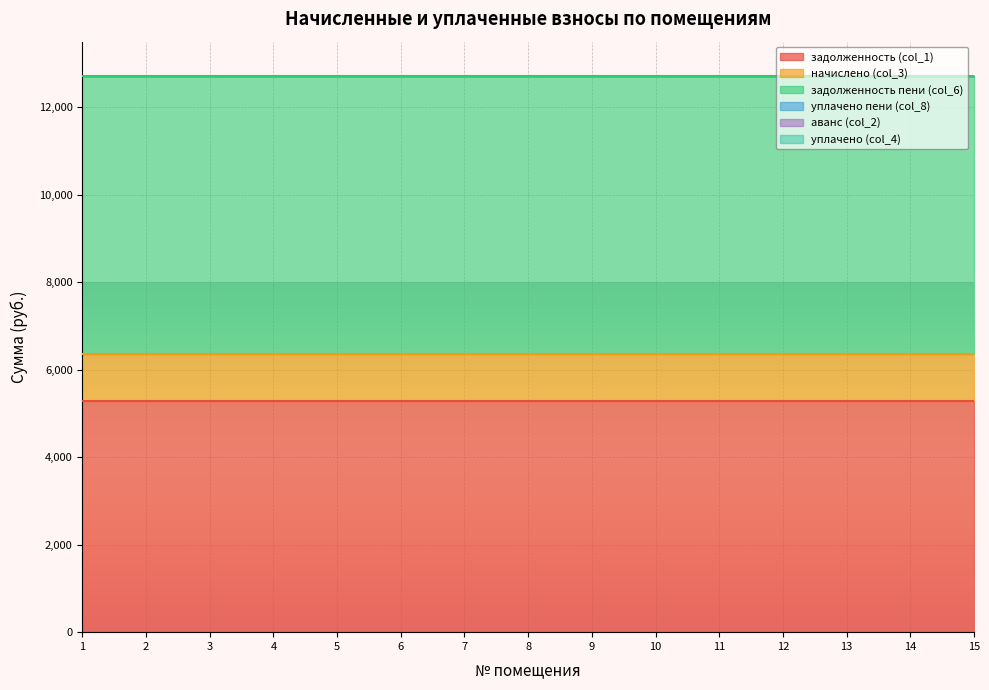

True or false: уплачено пени (col_8) and задолженность (col_1) cross at least once.

False